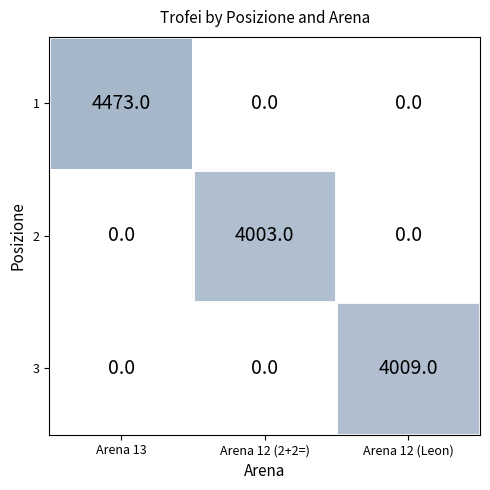

Which series has the largest range (max minus min)?

1